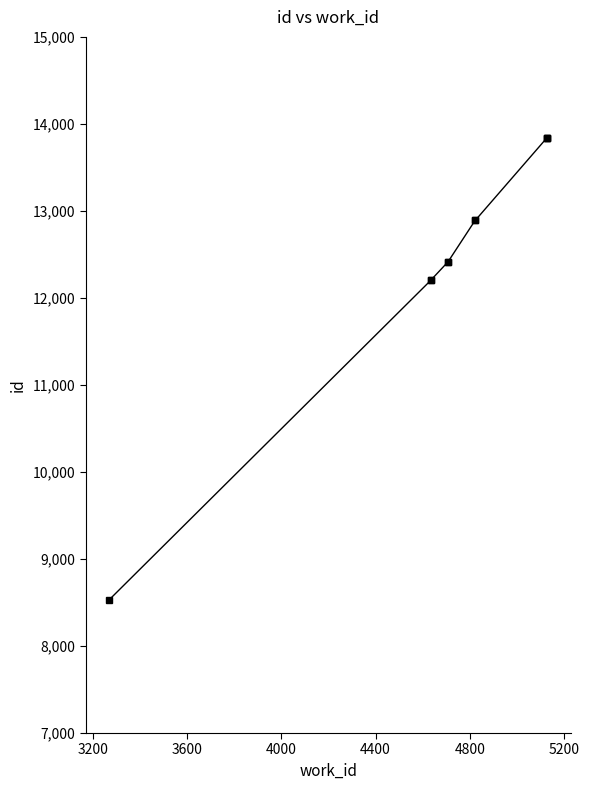

What is the minimum value shown in the chart?

8531